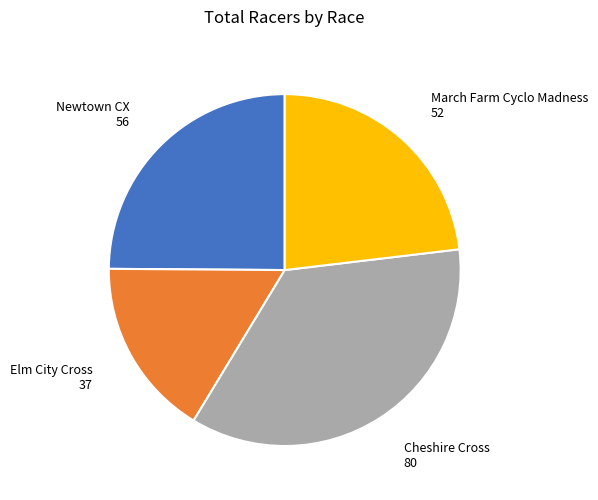

Rank the categories by value from lowest to highest.

Elm City Cross, March Farm Cyclo Madness, Newtown CX, Cheshire Cross